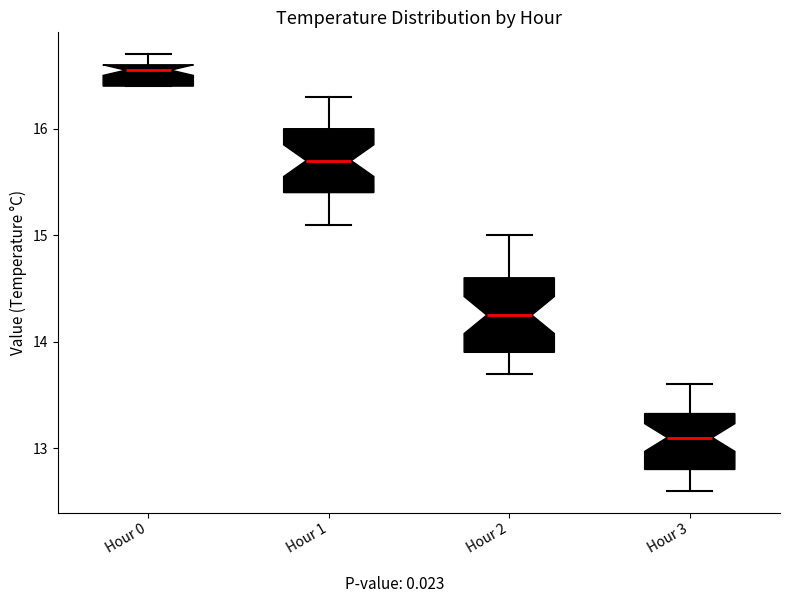

Where is the lower edge of the box for Hour 3 on the y-axis? The values are not printed on the chart, so give them approximately, as read against the axis.

12.8